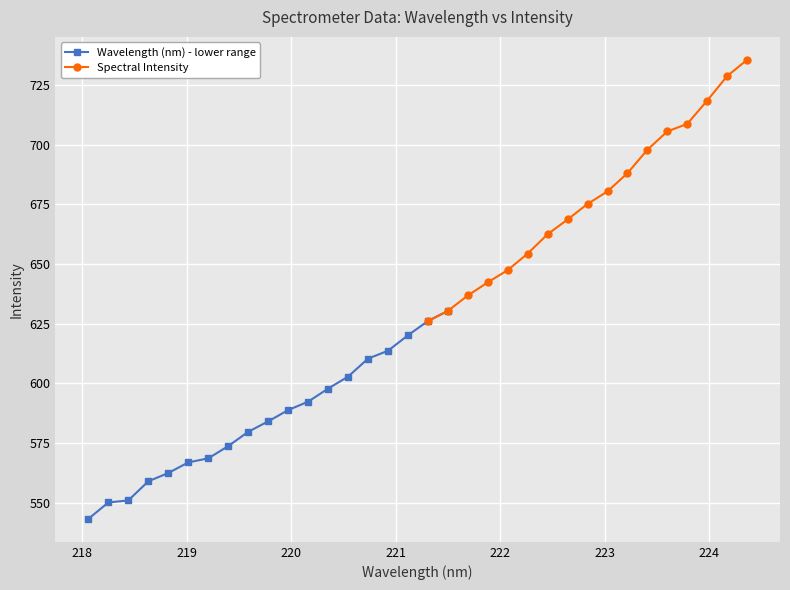

What is the change in value from 220.5444 to 220.9264?

+10.8